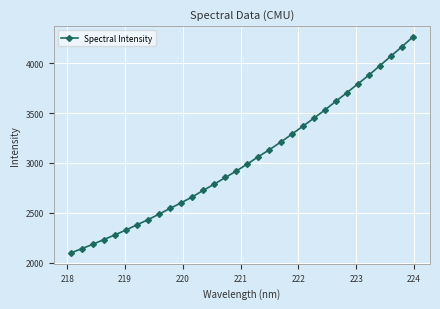

How many series are shown in this chart?

1